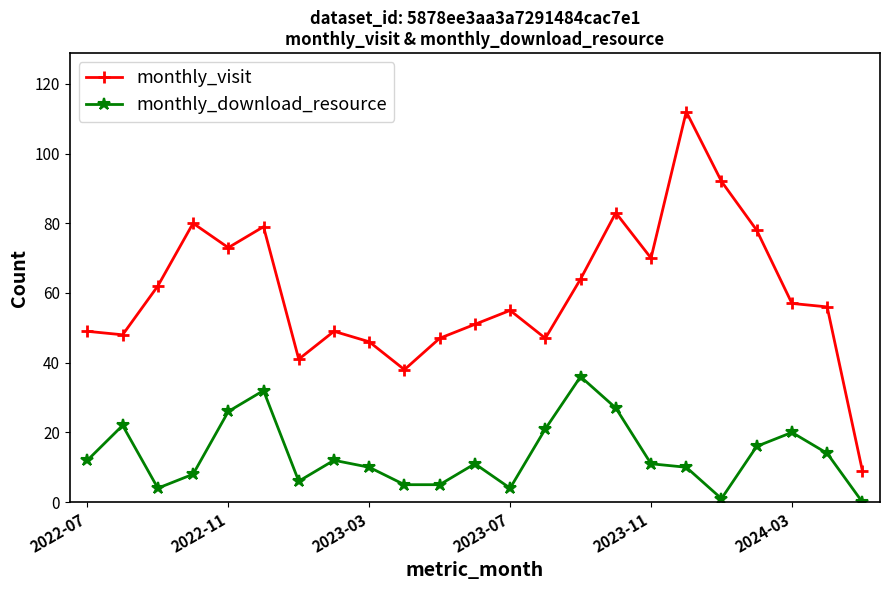

Rank the series by their average value, from lowest to highest.

monthly_download_resource, monthly_visit